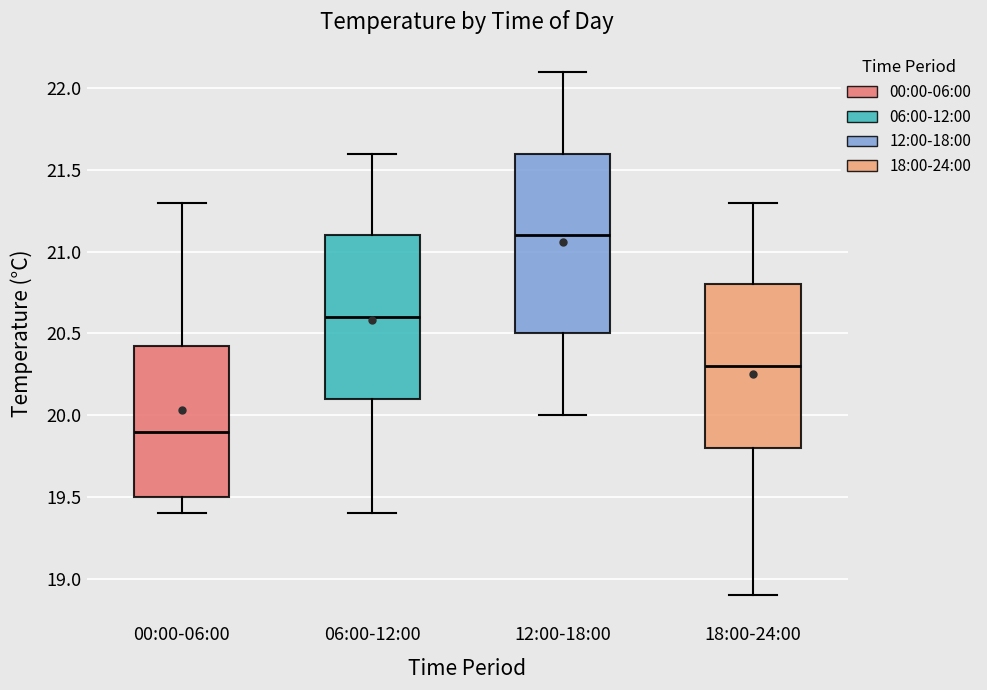

Where is the lower edge of the box for 00:00-06:00 on the y-axis? The values are not printed on the chart, so give them approximately, as read against the axis.

19.50